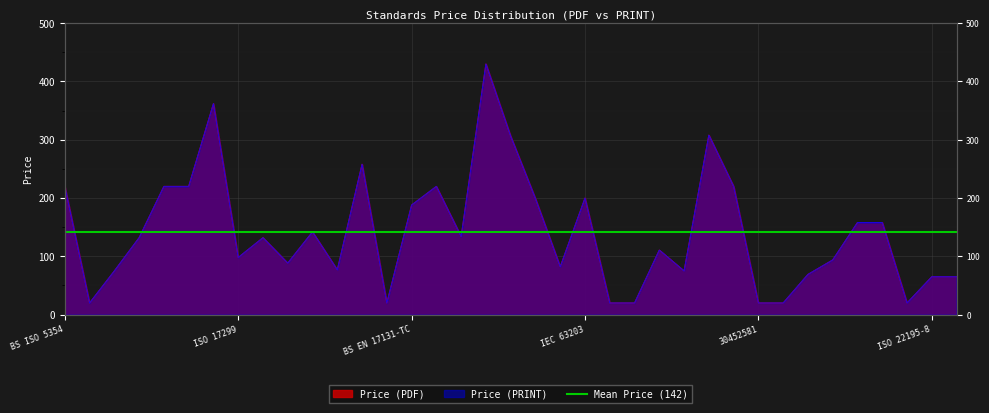

At how many categories does at least one series exceed 197?

12